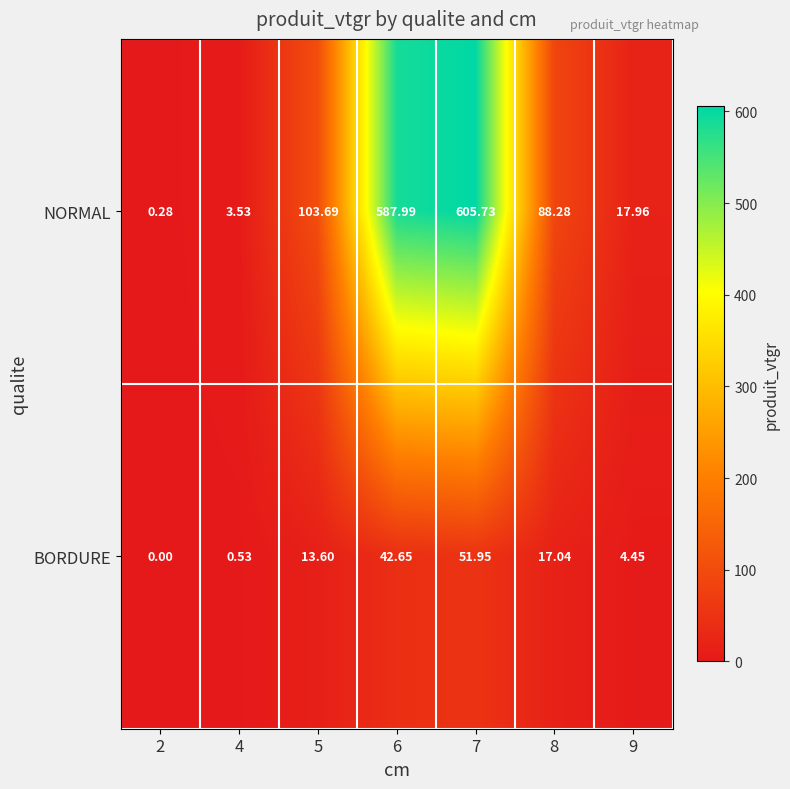

Which series has the widest spread of values?

NORMAL